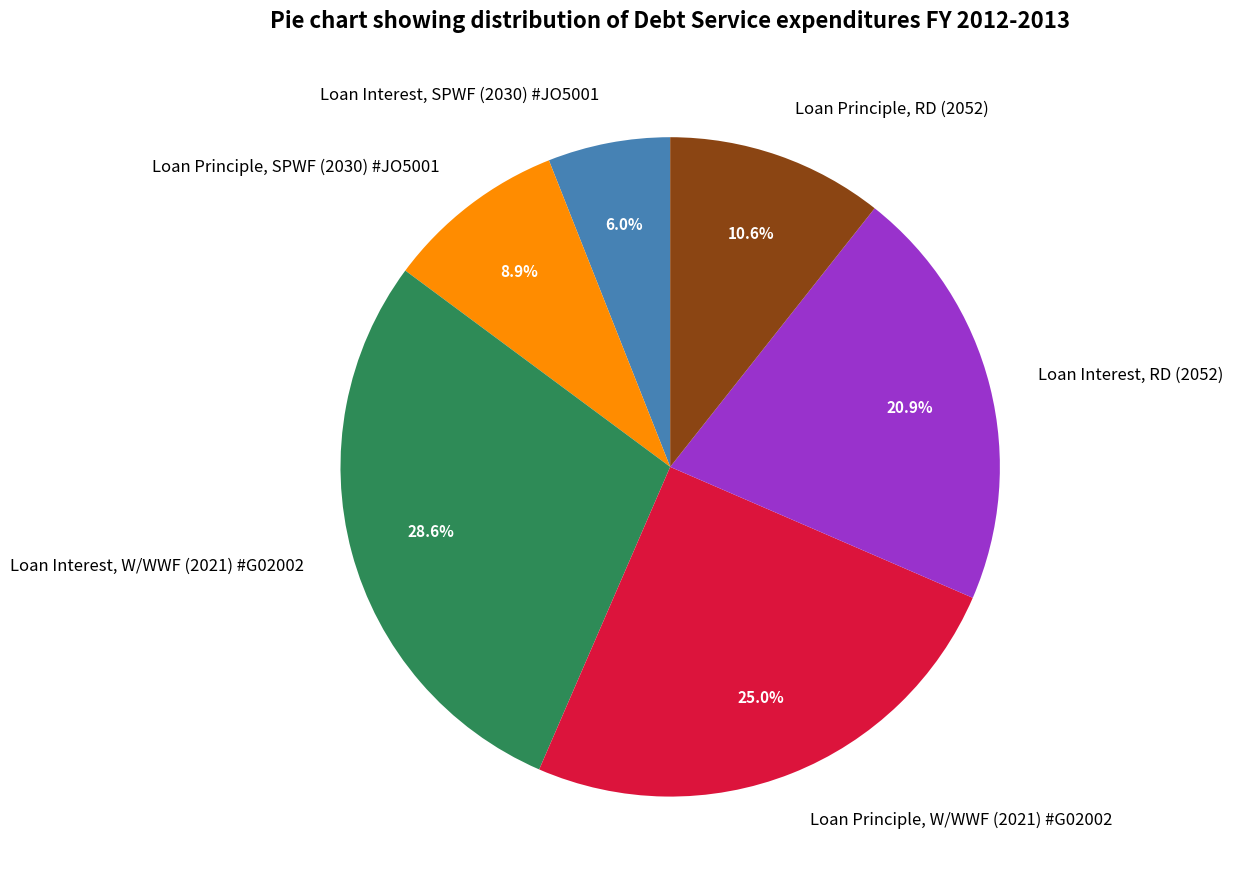

Is it true that Loan Interest, RD (2052) is 21% of the pie?

True